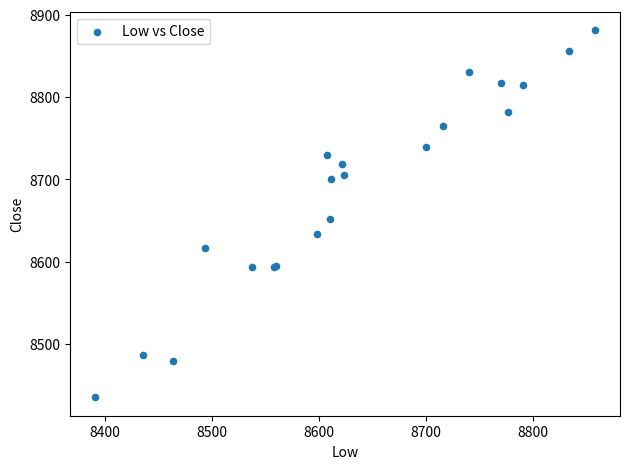

What Y value in the scatter plot is closest to 8658?

8652